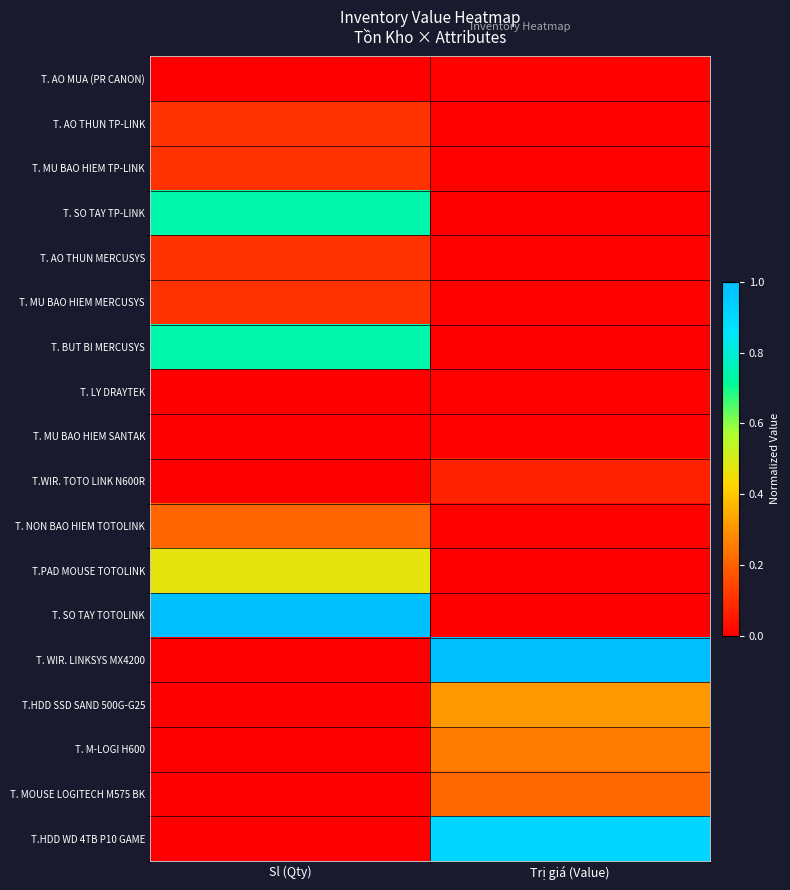

Which series changed the most between Sl (Qty) and Trị giá (Value)?

T. WIR. LINKSYS MX4200